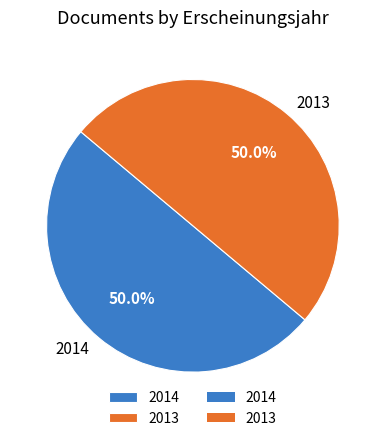

Count the number of slices in the pie.

2